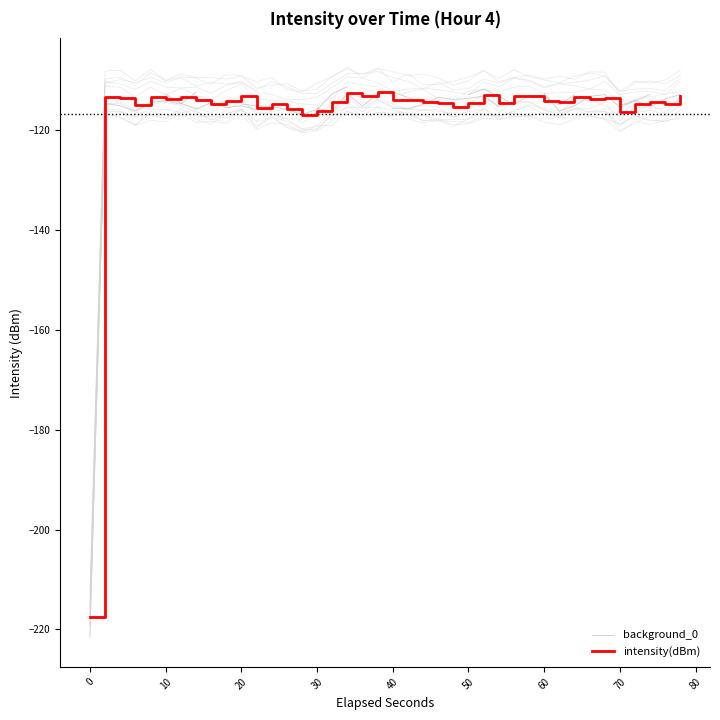

How many points are higher than both their immediate neighbors (excluding endpoints)?

12